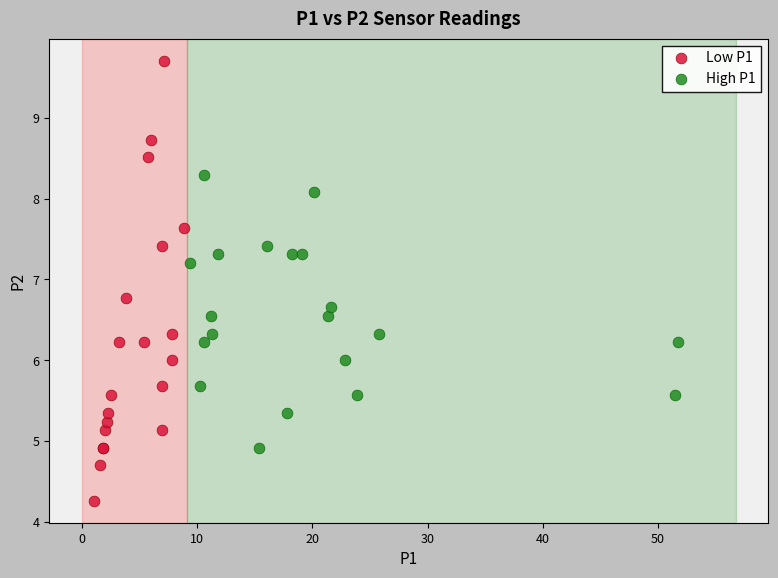

What are all the series names shown in the legend?

Low P1, High P1